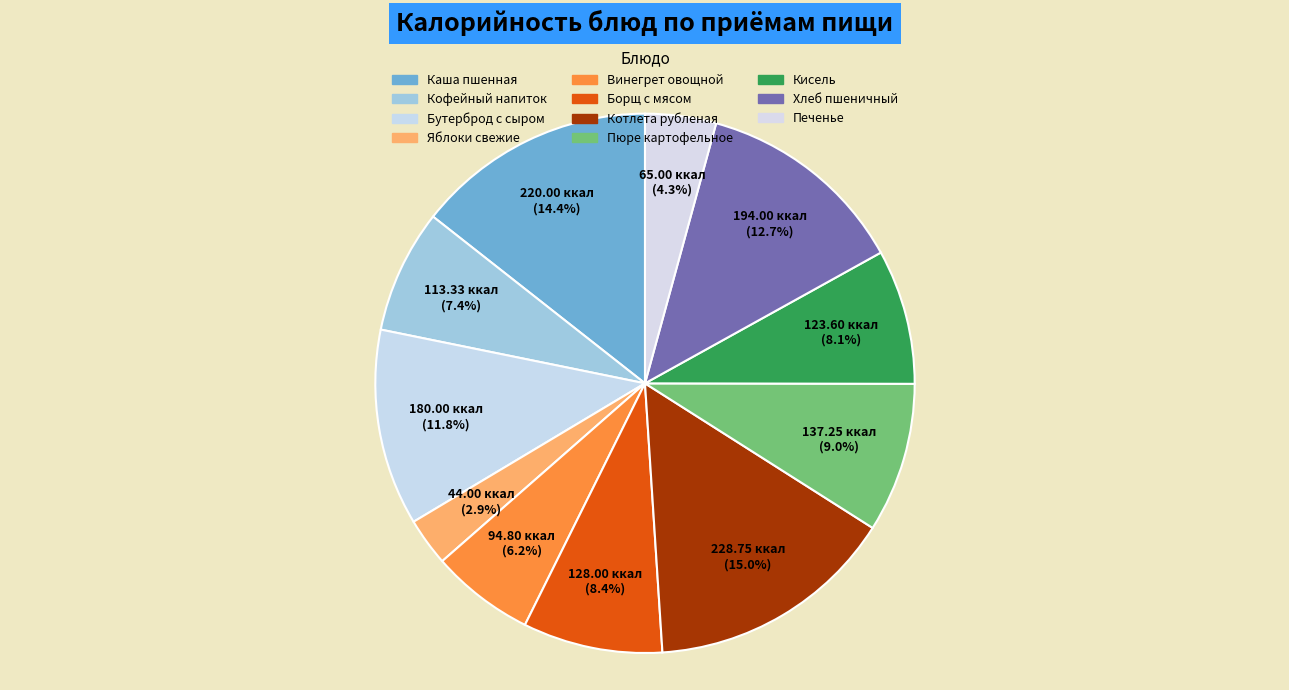

True or false: Котлета рубленая accounts for 22% of the total.

False